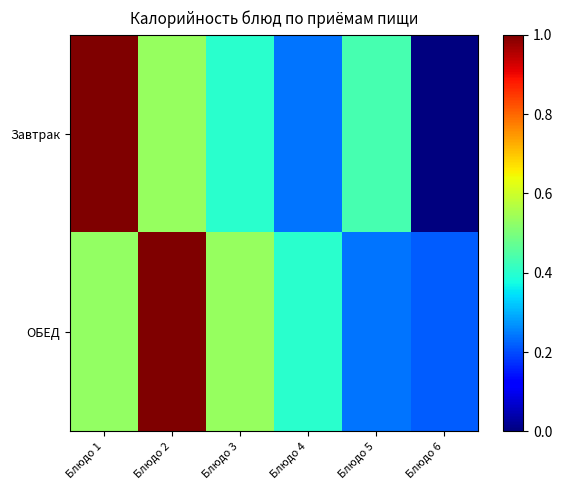

What is the maximum value shown in the chart?

1.0